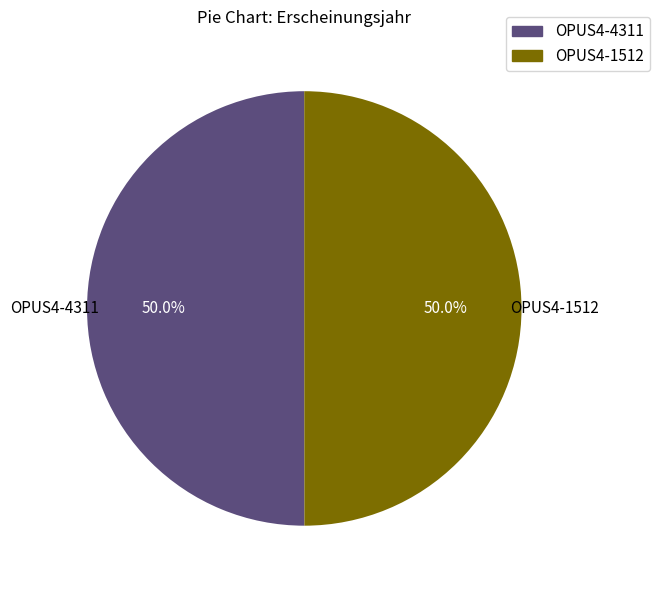

What percentage is NOT represented by OPUS4-4311?

50.0%